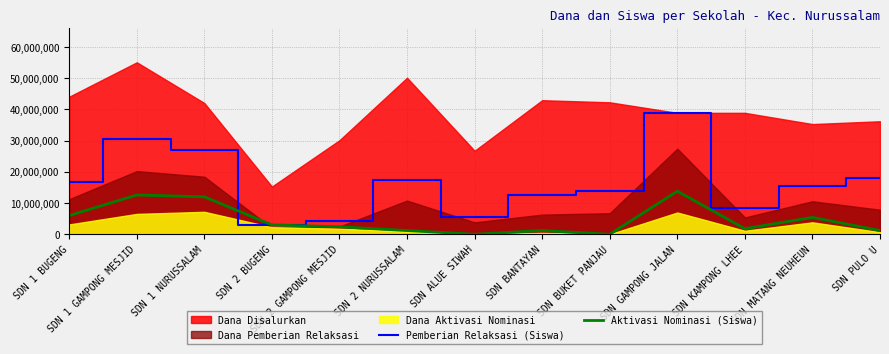

True or false: Aktivasi Nominasi (Siswa) has a value of 0 at SDN ALUE SIWAH.

True